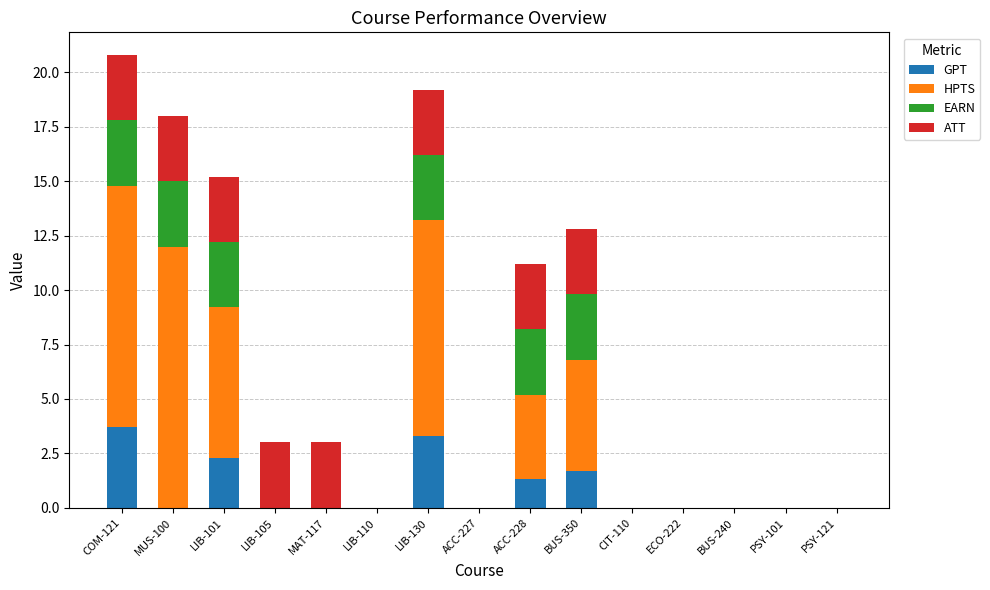

Is it true that GPT equals 0.0 at ECO-222?

True